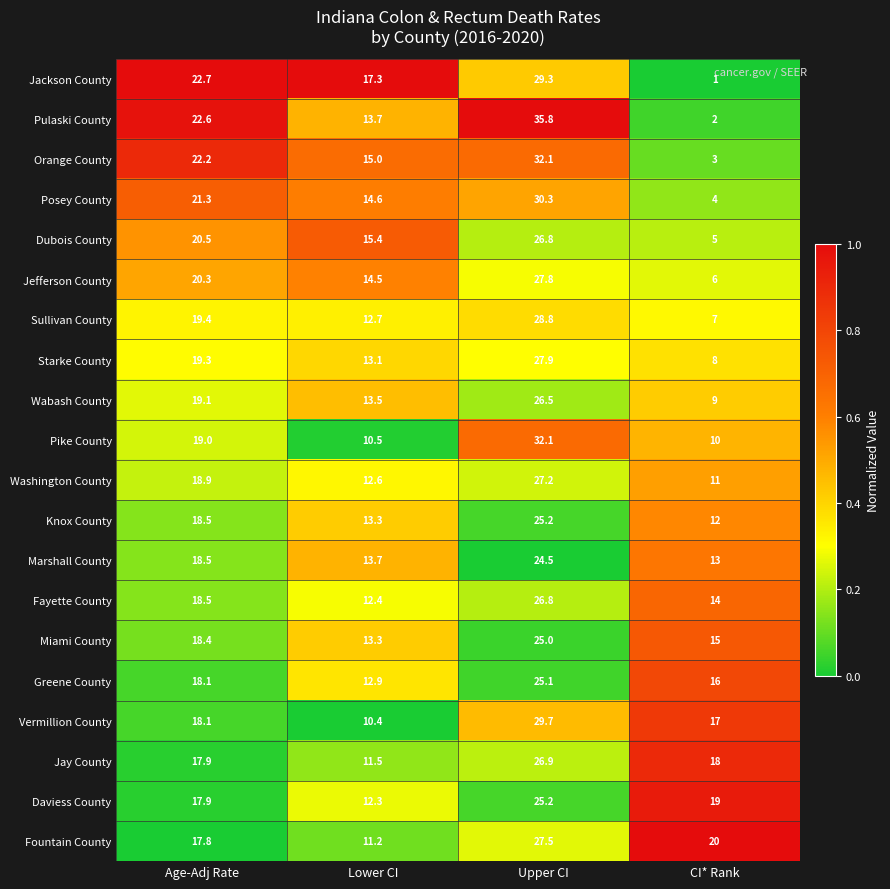

The value of Jackson County at Upper CI is 29.3. True or false?

True